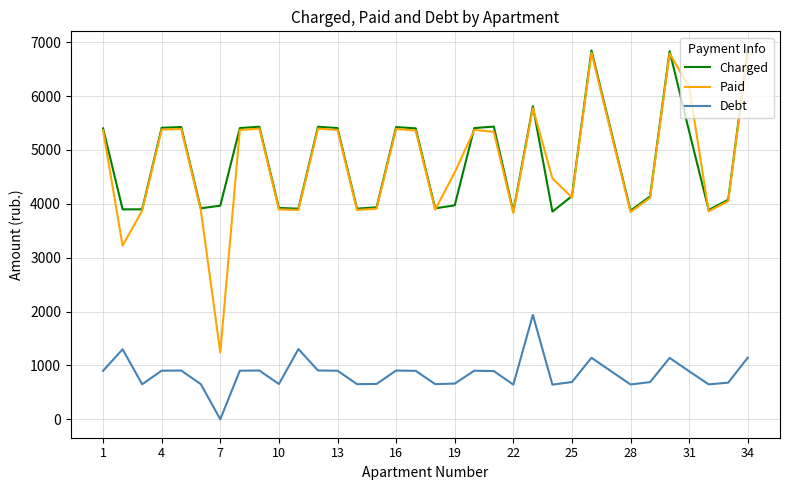

Which series has the largest range (max minus min)?

Paid